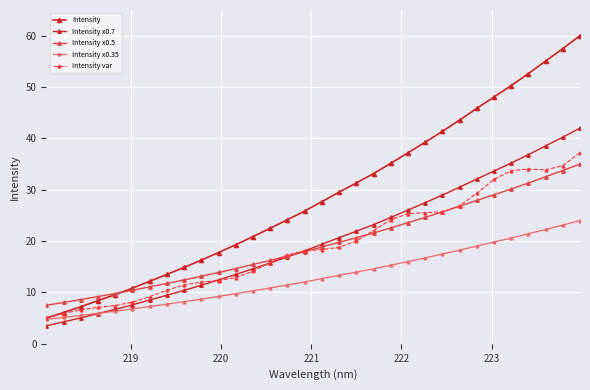

Reading left to right, transcribe all the data shown in this chart.

Intensity: 5.0	6.1	7.2	8.4	9.6	10.8	12.2	13.5	14.9	16.3	17.8	19.3	20.9	22.5	24.2	25.9	27.7	29.5	31.3	33.1	35.2	37.2	39.3	41.4	43.6	45.8	48.1	50.3	52.6	55.1	57.5	60.0
Intensity x0.7: 3.5	4.3	5.1	5.9	6.7	7.6	8.5	9.5	10.4	11.4	12.4	13.5	14.6	15.8	16.9	18.1	19.4	20.7	21.9	23.2	24.6	26.0	27.5	29.0	30.5	32.1	33.6	35.2	36.8	38.5	40.2	42.0
Intensity x0.5: 7.5	8.0	8.6	9.2	9.8	10.4	11.1	11.8	12.4	13.2	13.9	14.7	15.4	16.3	17.1	17.9	18.8	19.8	20.7	21.6	22.6	23.6	24.6	25.7	26.8	27.9	29.0	30.1	31.3	32.5	33.7	35.0
Intensity x0.35: 4.8	5.1	5.5	5.9	6.4	6.8	7.3	7.7	8.2	8.7	9.2	9.8	10.3	10.9	11.5	12.1	12.7	13.3	14.0	14.6	15.3	16.0	16.7	17.5	18.3	19.0	19.8	20.6	21.4	22.3	23.1	24.0
Intensity var: 5.0	5.9	6.6	7.1	7.5	8.1	9.2	10.4	11.5	12.0	12.3	12.9	14.1	15.8	17.3	18.1	18.3	18.8	20.0	22.1	24.1	25.3	25.5	25.7	26.9	29.3	32.0	33.7	34.0	33.9	34.7	37.2